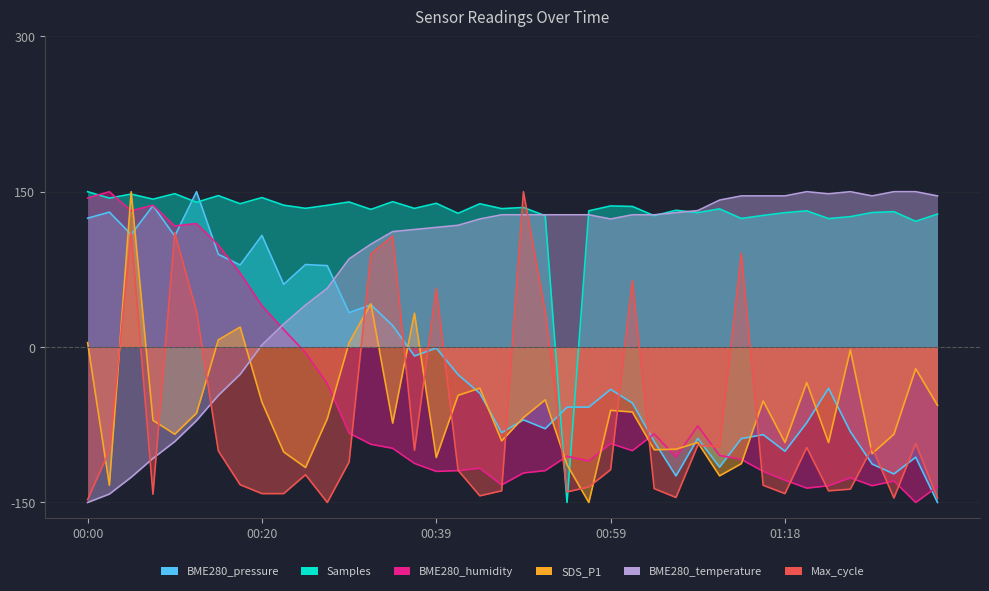

Where does the BME280_pressure series first go above -40?

00:00